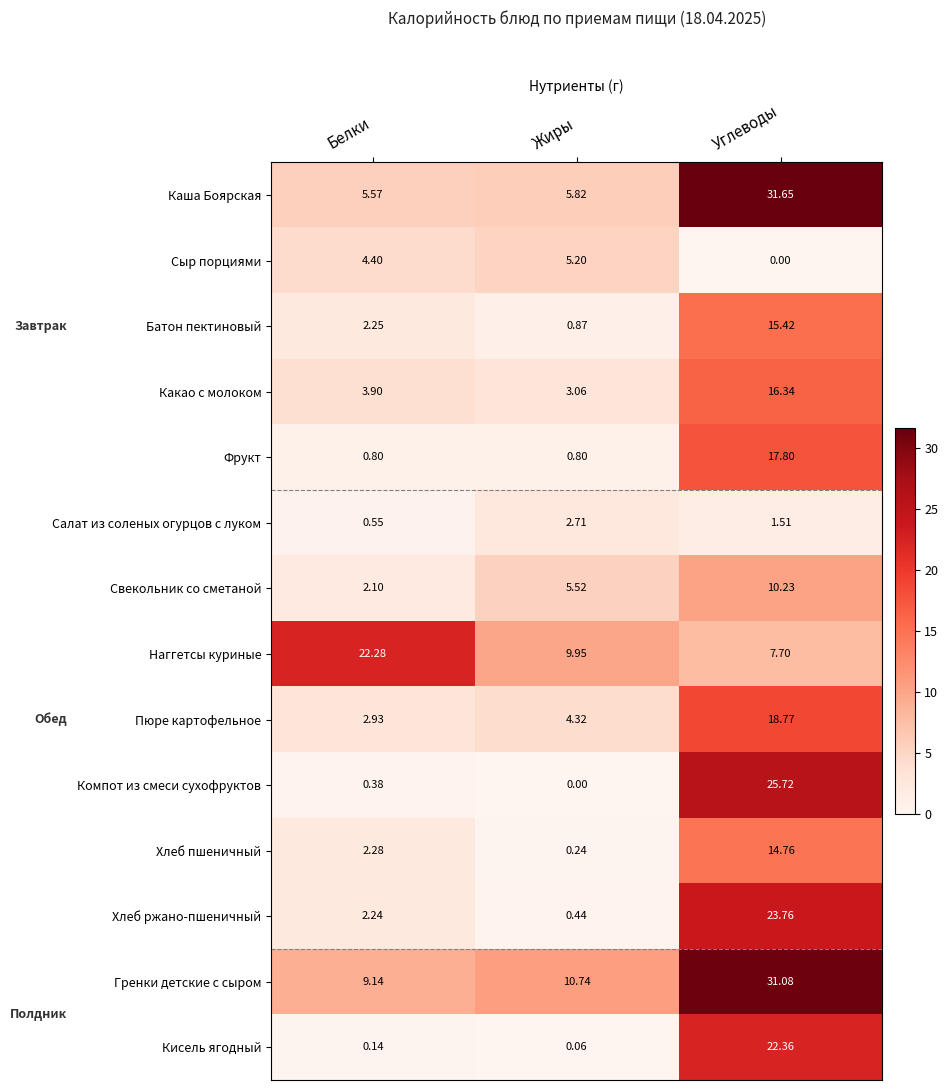

Which category has the lowest value in the Сыр порциями series?

Углеводы